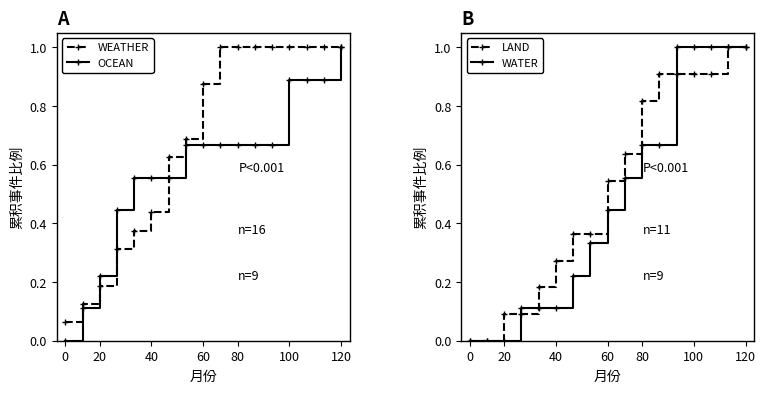

The value of OCEAN at 0 is 0.0. True or false?

True